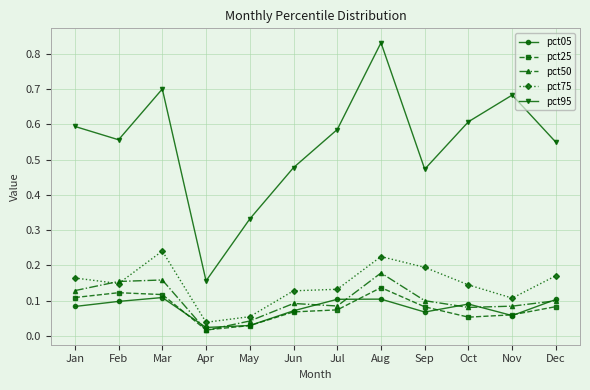

True or false: pct25 and pct75 cross at least once.

False